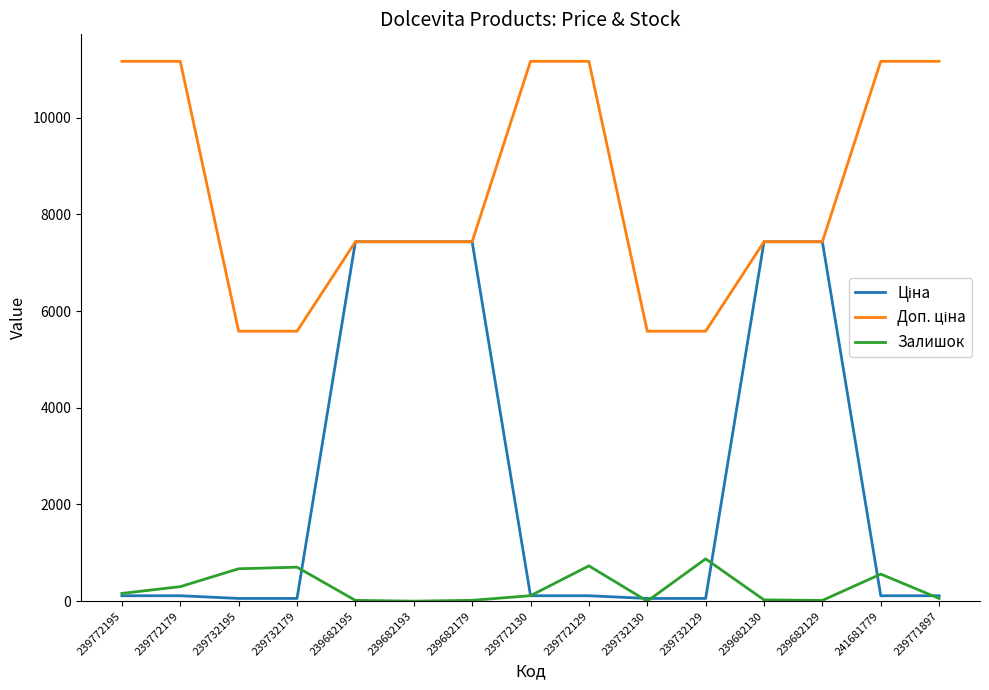

Is this an area chart (filled region under the line)?

No